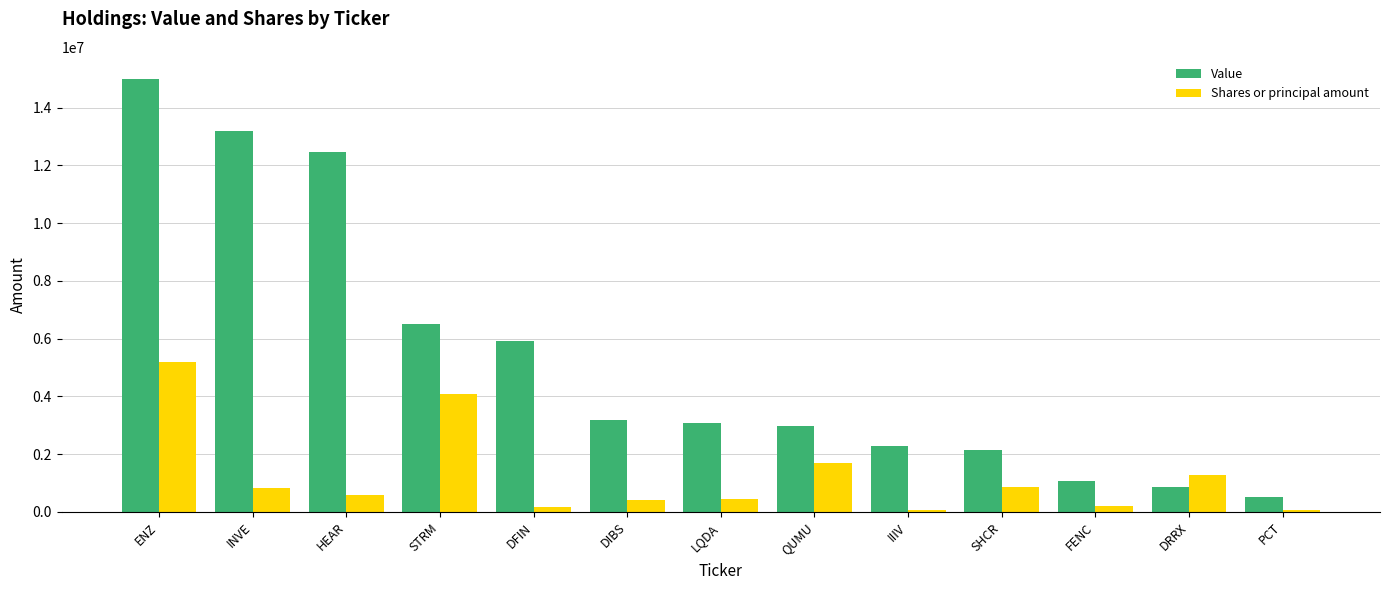

Which series has the largest range (max minus min)?

Value